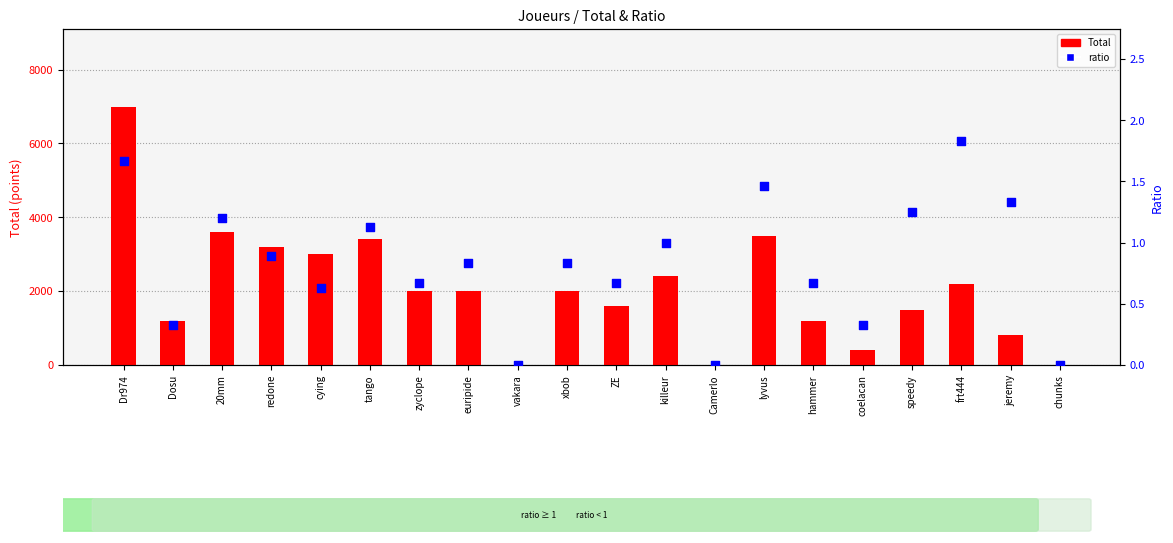

Which series has the largest total across all categories?

Total